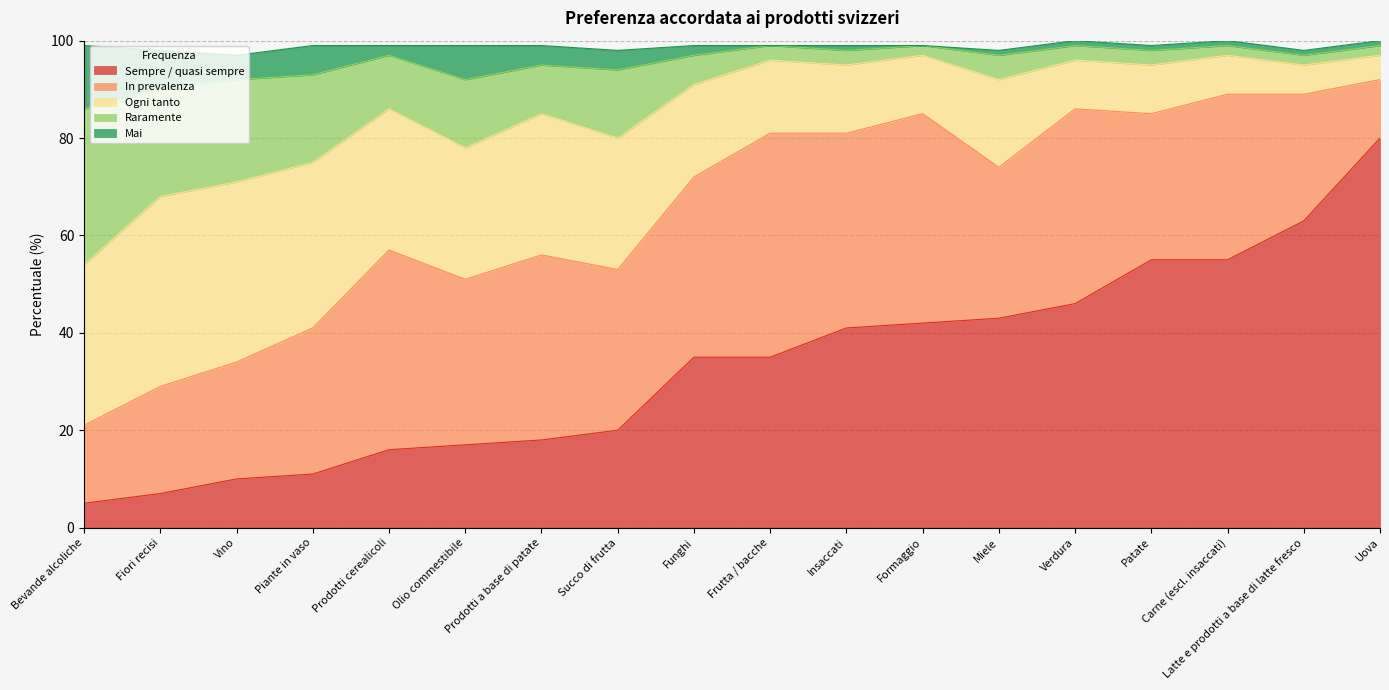

What is the maximum value shown in the chart?

80